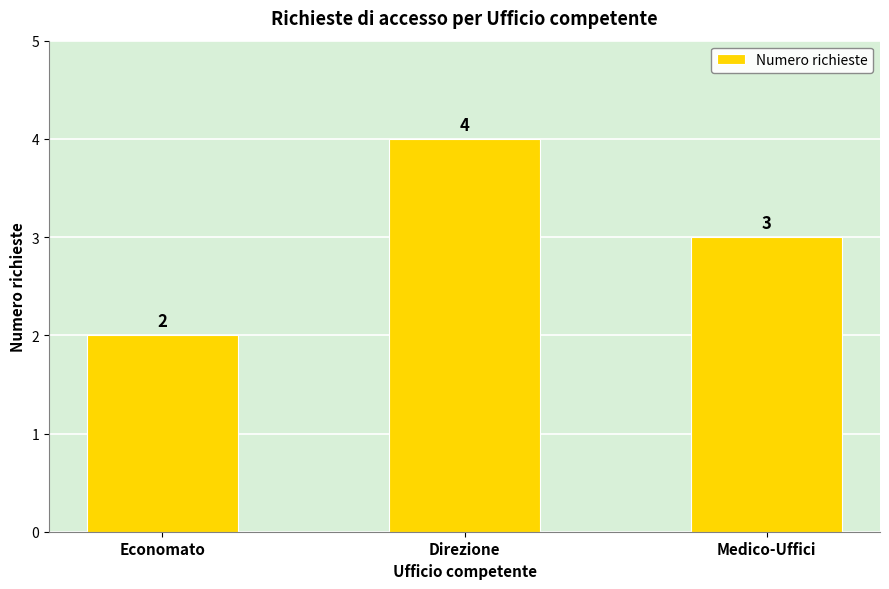

What is the label of the 3rd bar from the left?

Medico-Uffici